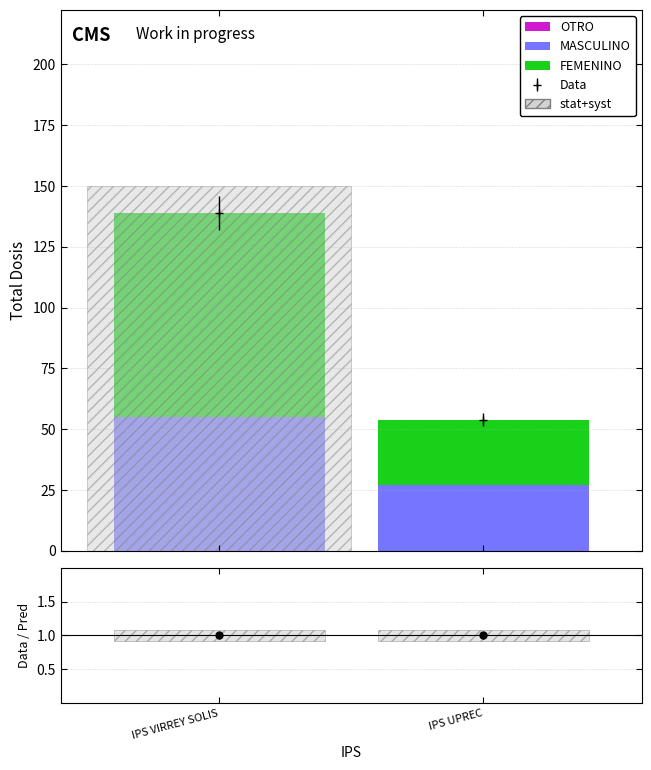

What is the difference between the maximum and minimum values in the MASCULINO series?

28